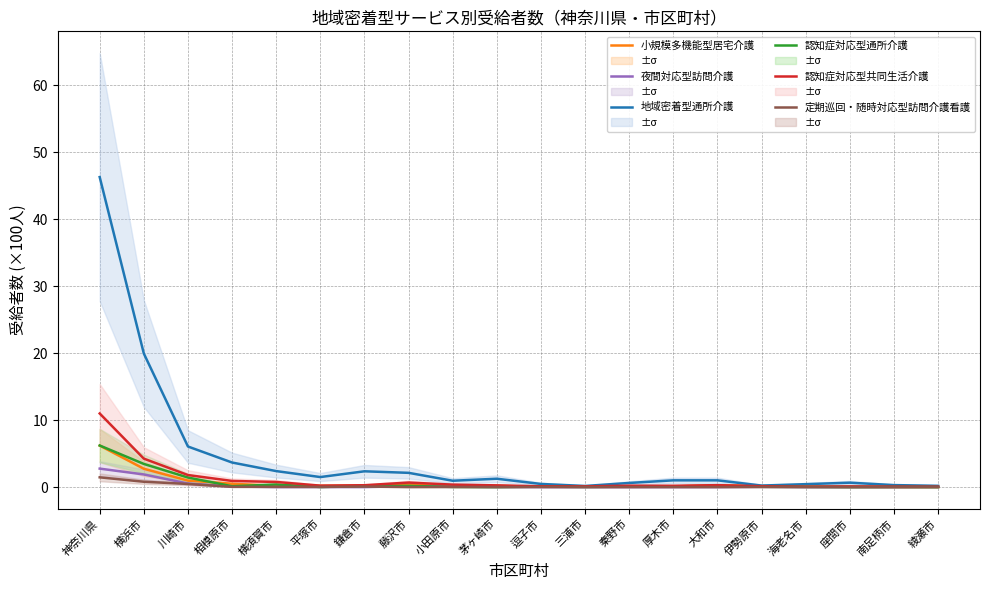

What is the label of the 8th point from the left?

藤沢市